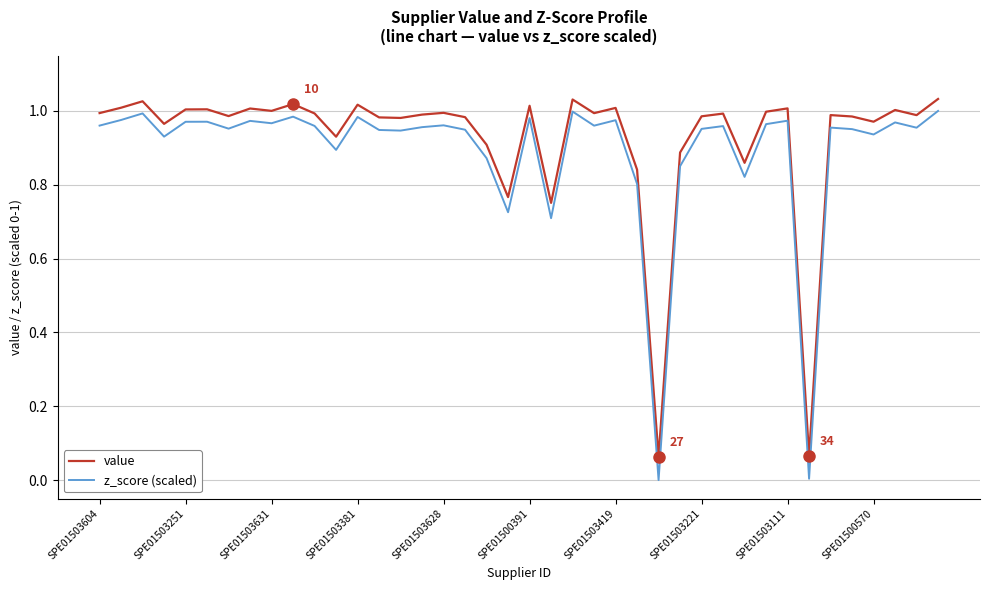

True or false: value and z_score (scaled) intersect in this chart.

False